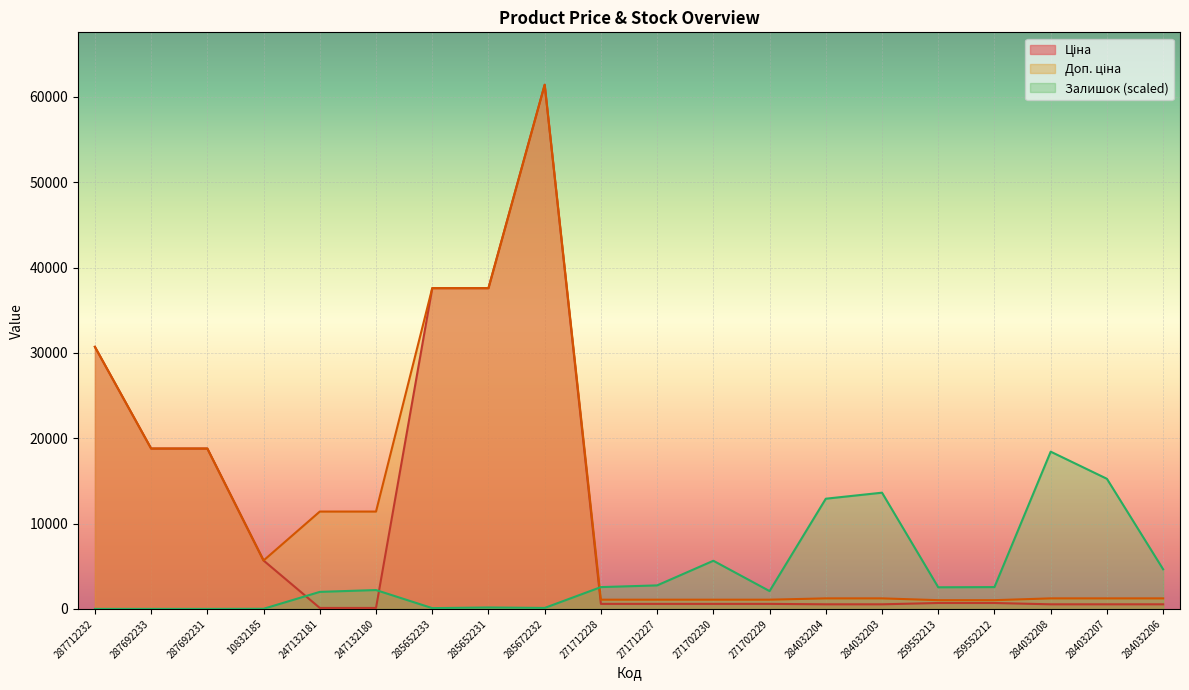

Reading left to right, list all the values displayed in this chart.

Ціна: 30717.1	18796.8	18796.8	5673.8	114.1	114.1	37593.6	37593.6	61434.3	589.9	589.9	589.9	589.9	539.0	539.0	693.7	693.7	539.0	539.0	539.0
Доп. ціна: 30717.1	18796.8	18796.8	5673.8	11410.0	11410.0	37593.6	37593.6	61434.3	1081.7	1081.7	1081.7	1081.7	1235.4	1235.4	1024.6	1024.6	1235.4	1235.4	1235.4
Залишок: 0.0	0.0	0.0	15.4	1996.6	2211.6	92.2	168.9	115.2	2557.2	2756.9	5644.3	2088.8	12916.6	13623.0	2534.2	2557.2	18430.3	15251.1	4646.0